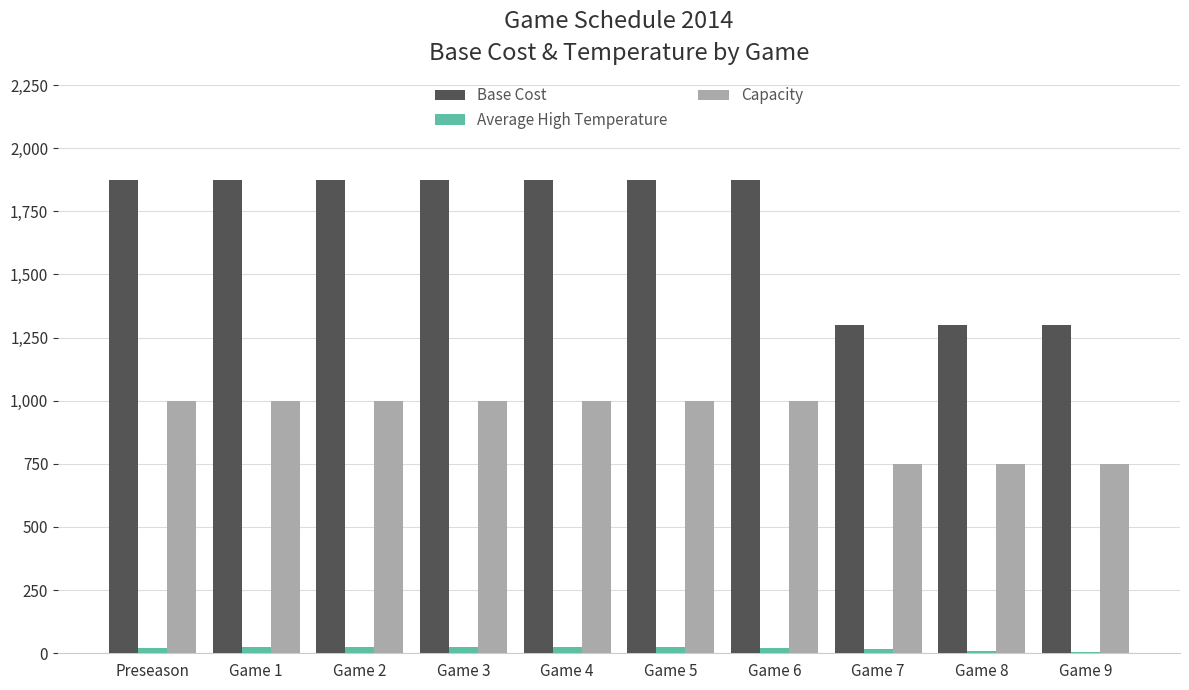

What is the highest value of the Capacity series?

1000